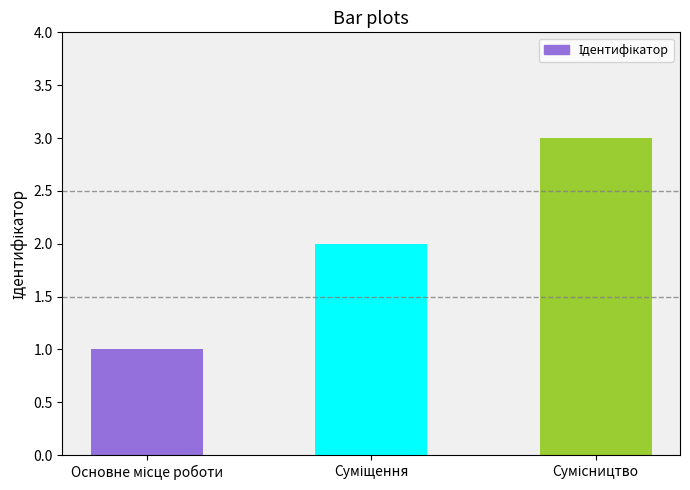

What is the sum of all values?

6